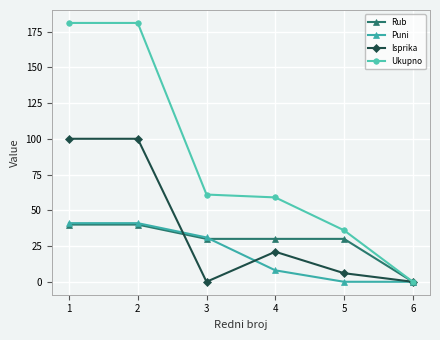

The value of Puni at 3 is 14. True or false?

False